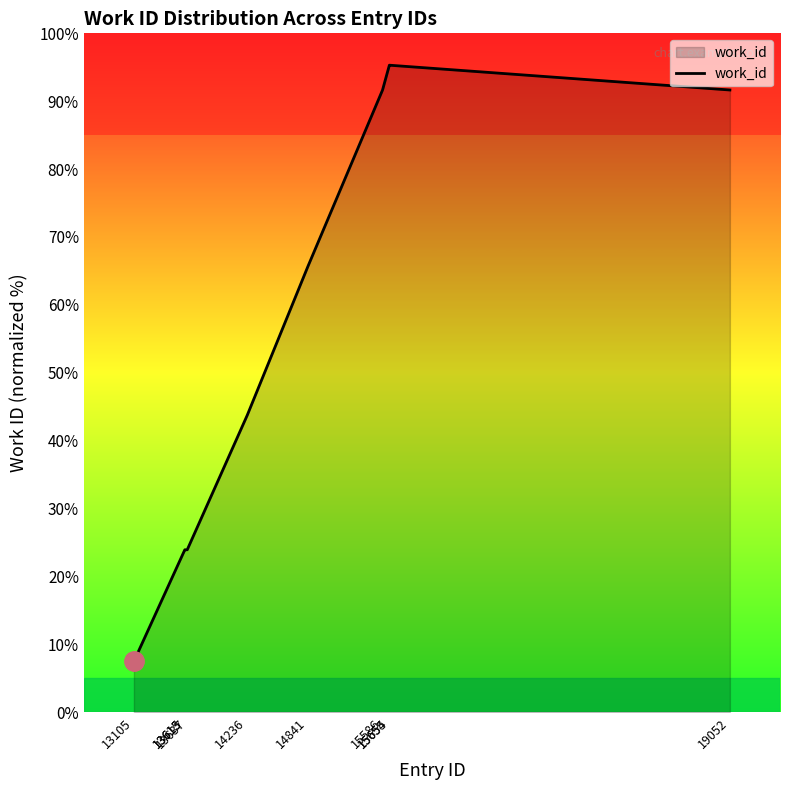

How many categories are shown in the chart?

10